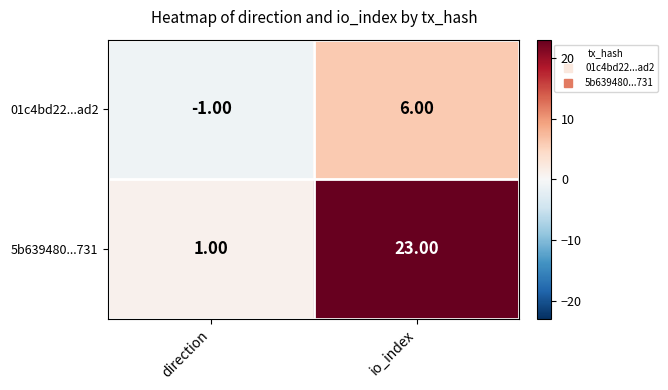

Which series has the largest range (max minus min)?

5b639480...731